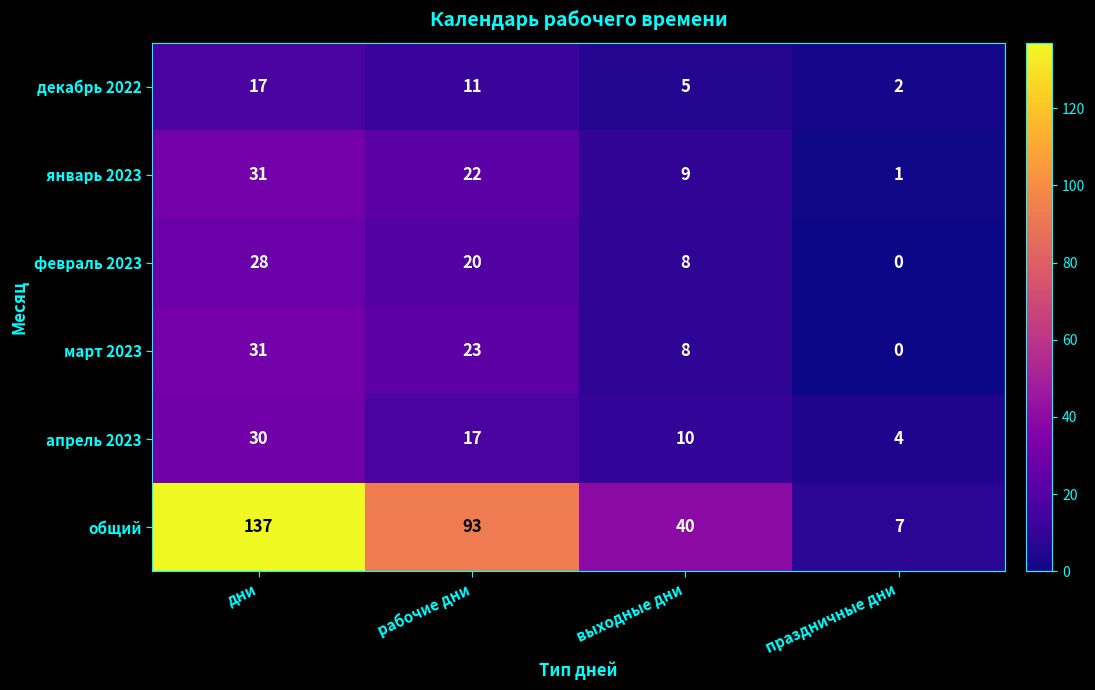

What is the sum of the февраль 2023 values at выходные дни and дни?

36